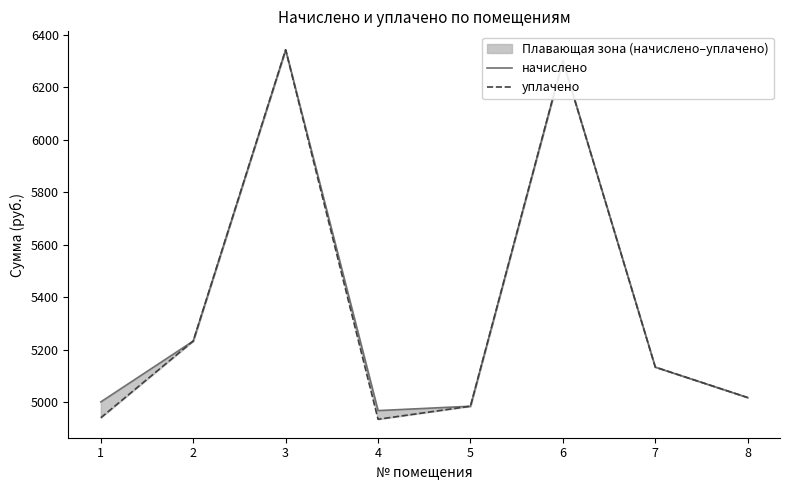

What is the value of the уплачено point at the 4th from the left?

4935.0